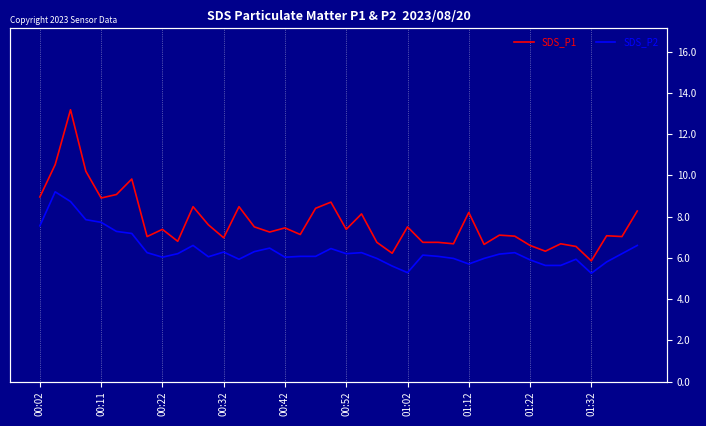

List the series in order of their overall mean, lowest first.

SDS_P2, SDS_P1